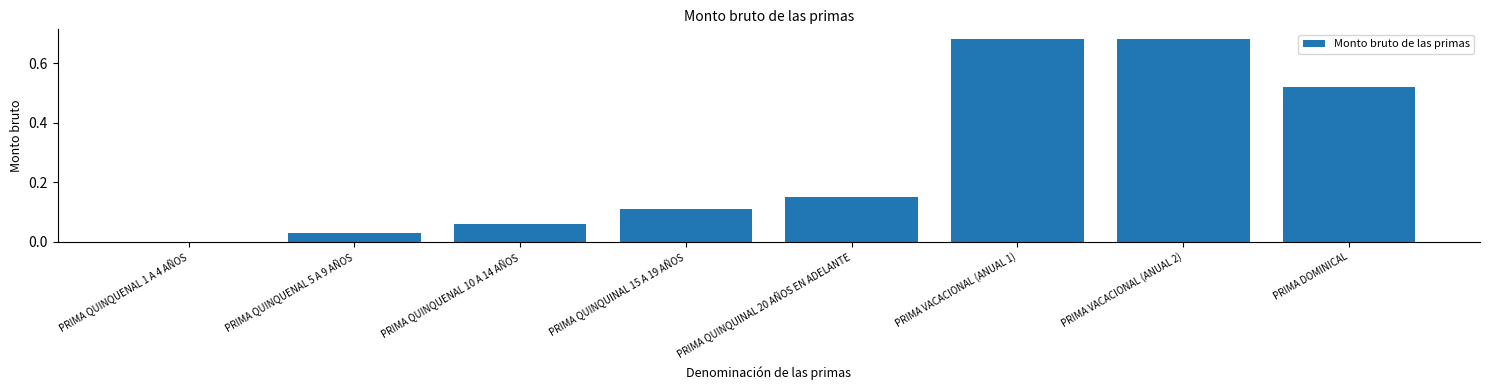

Between PRIMA QUINQUINAL 20 AÑOS EN ADELANTE and PRIMA QUINQUENAL 5 A 9 AÑOS, which is larger?

PRIMA QUINQUINAL 20 AÑOS EN ADELANTE